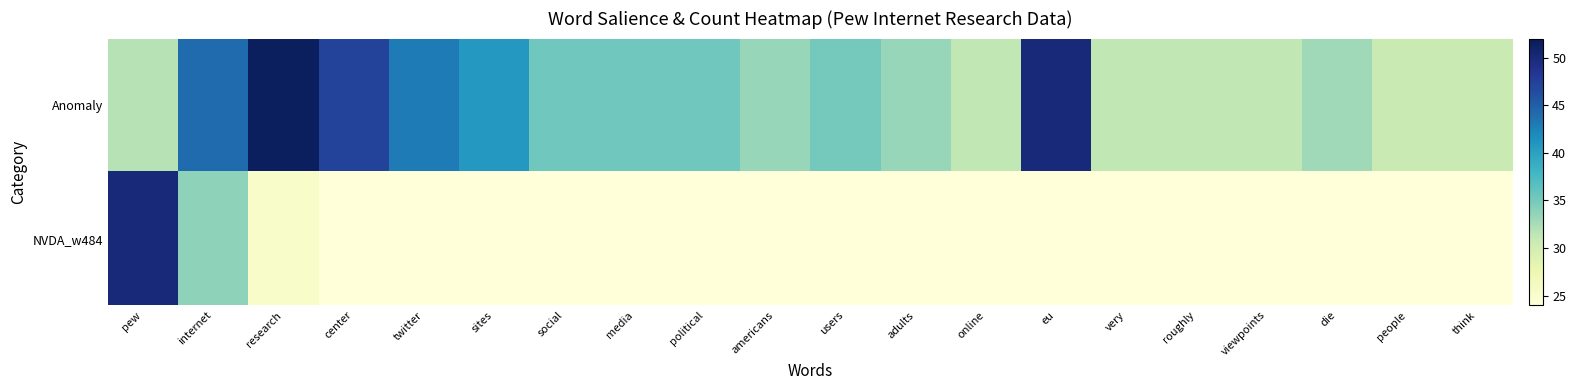

List the series in order of their peak value, lowest first.

NVDA_w484, Anomaly